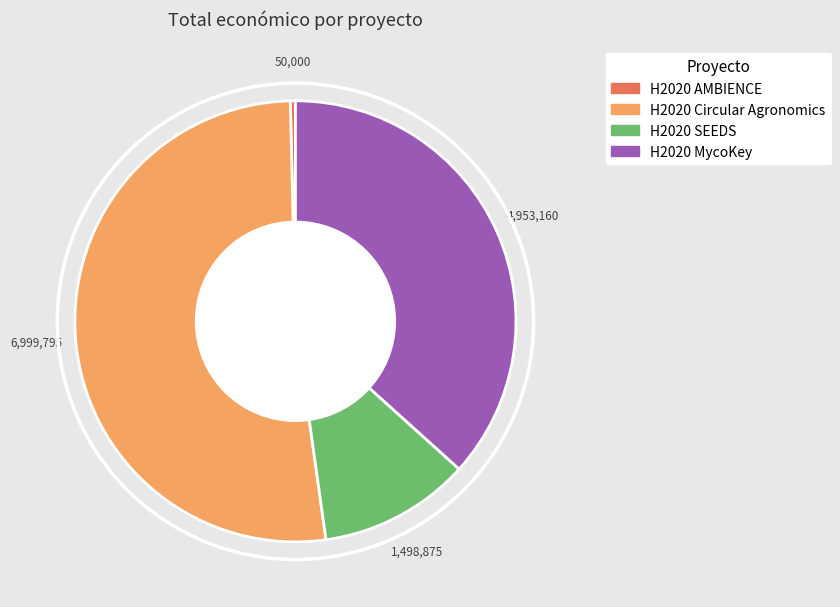

How many segments does this pie chart have?

4